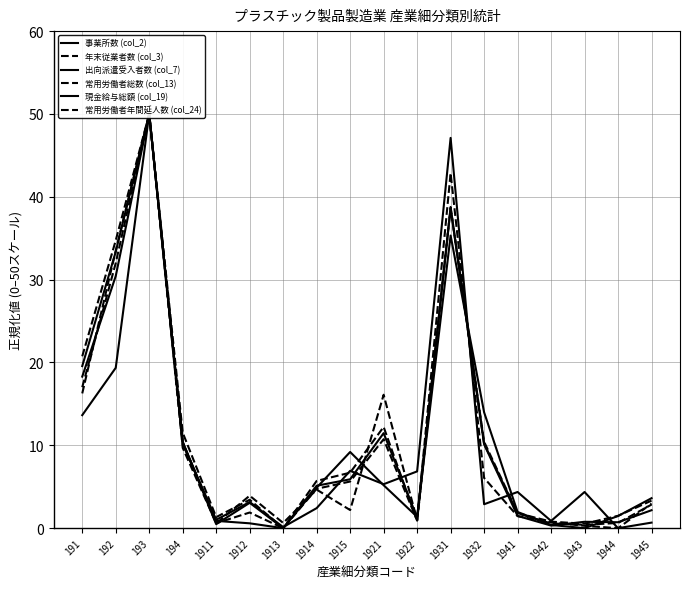

Which series has the largest total across all categories?

年末従業者数 (col_3)